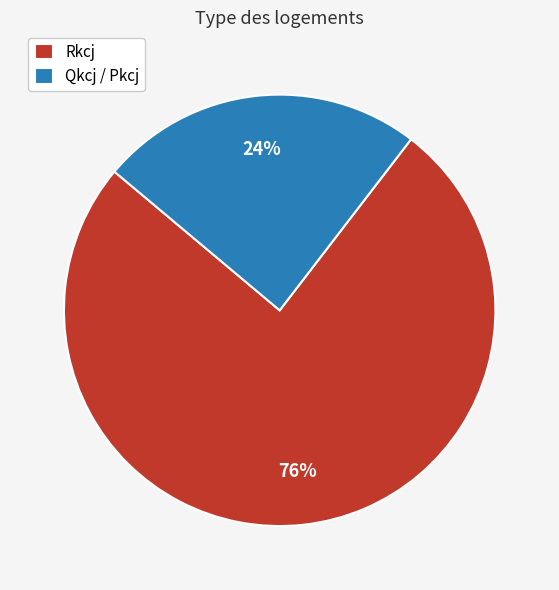

Does any single category account for the majority?

Yes